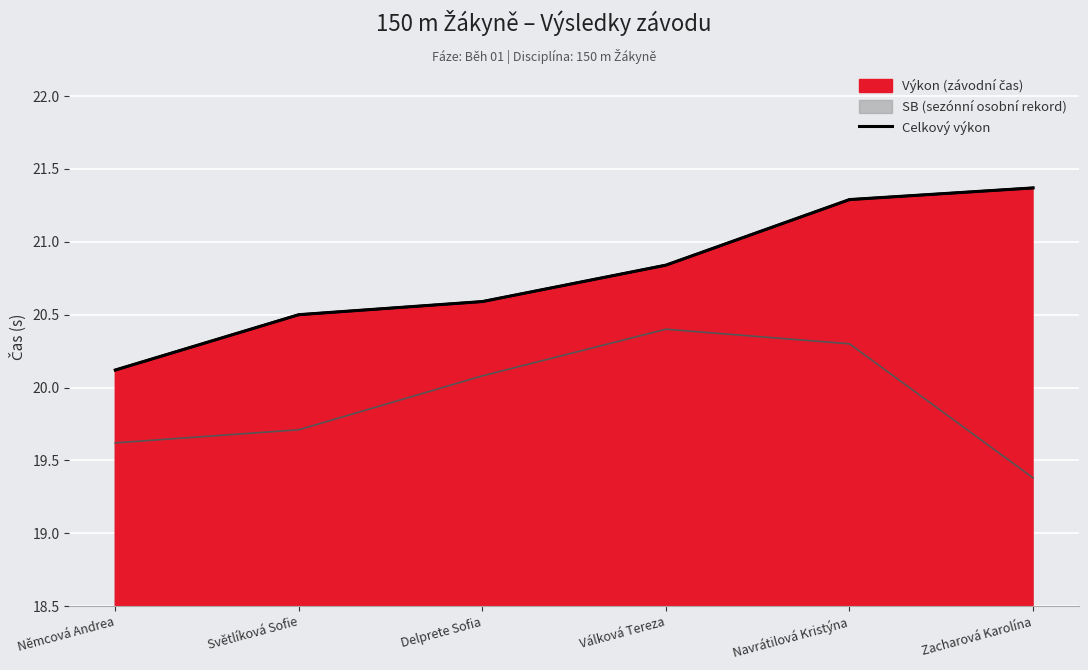

Where is the data nearest to the value 20?

Němcová Andrea